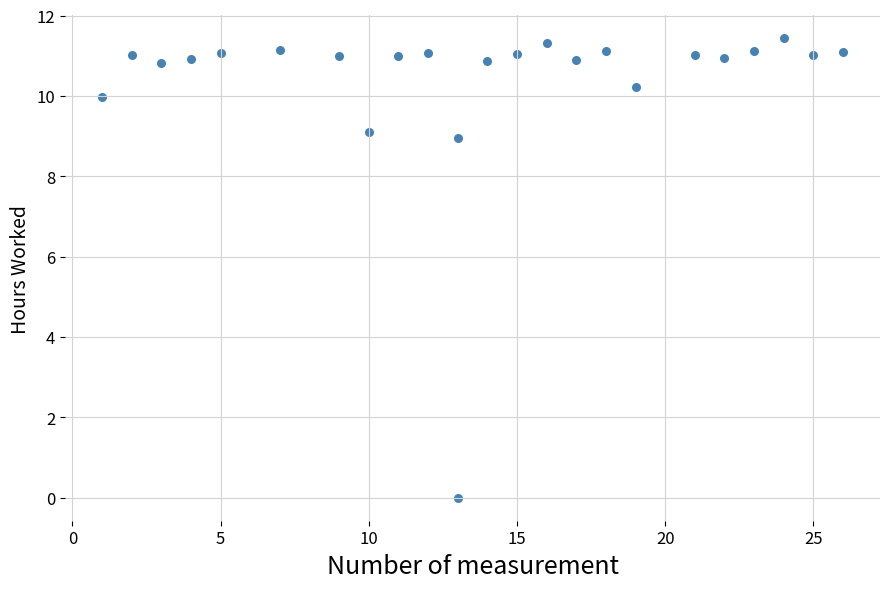

What is the range of X values (max minus min)?

25.0